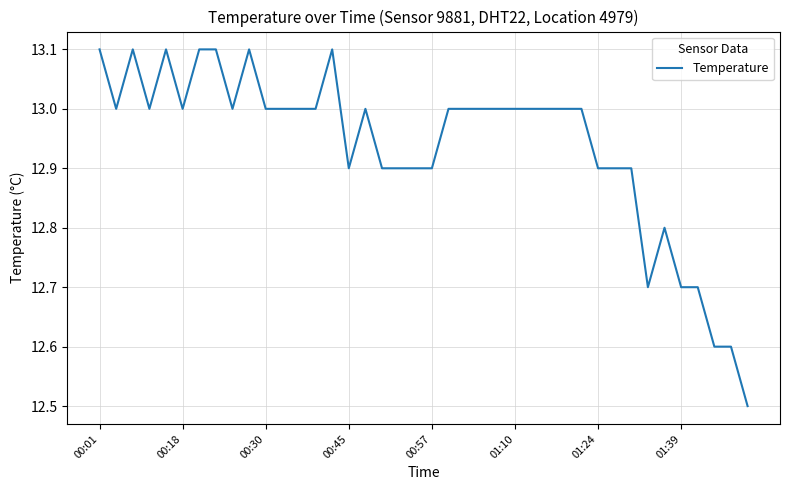

What is the difference between the maximum and minimum values?

0.6